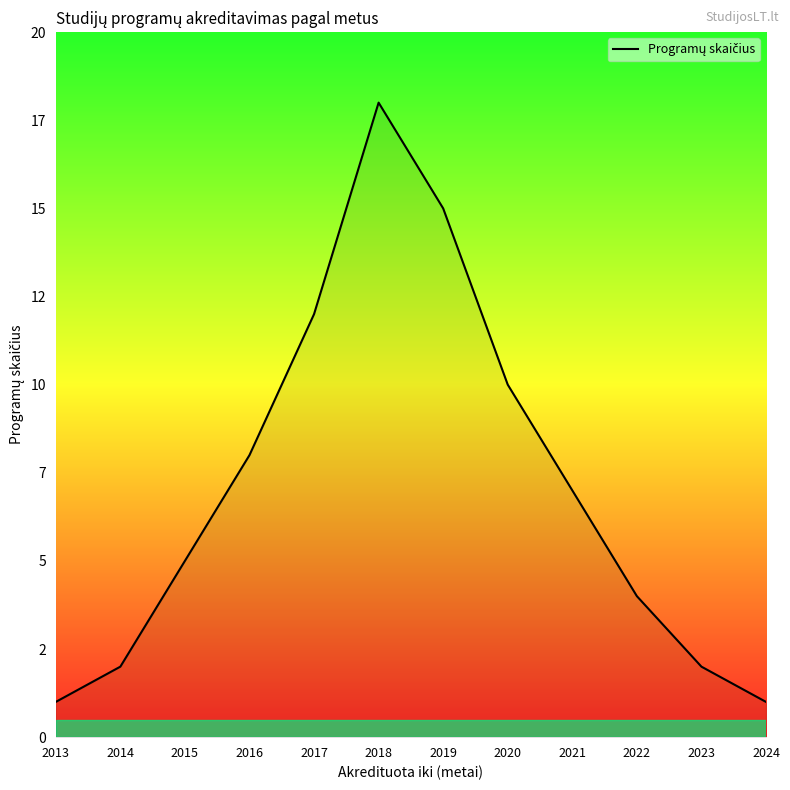

Is this an area chart (filled region under the line)?

Yes